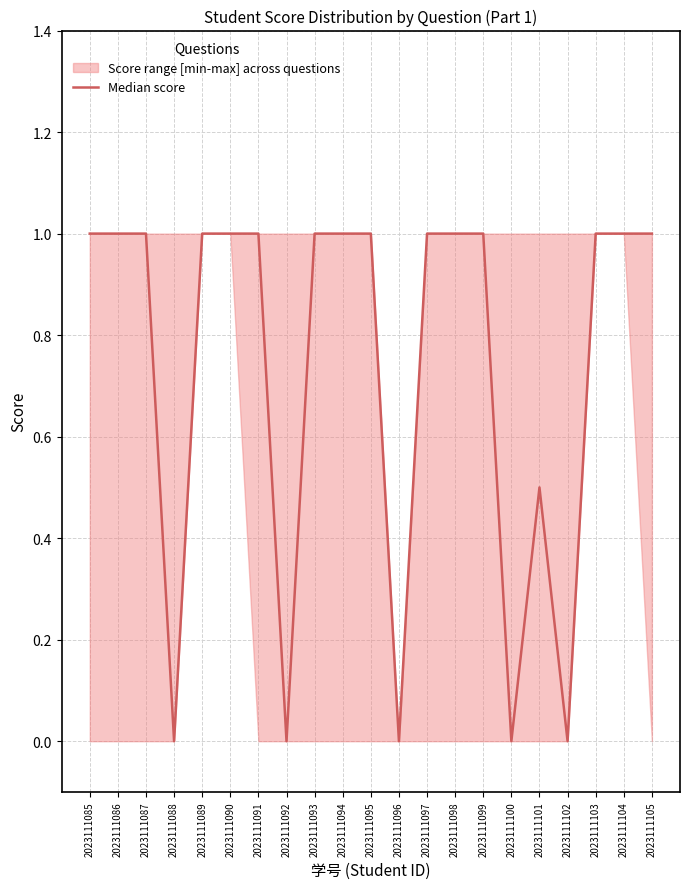

What is the sum of all values?

15.5